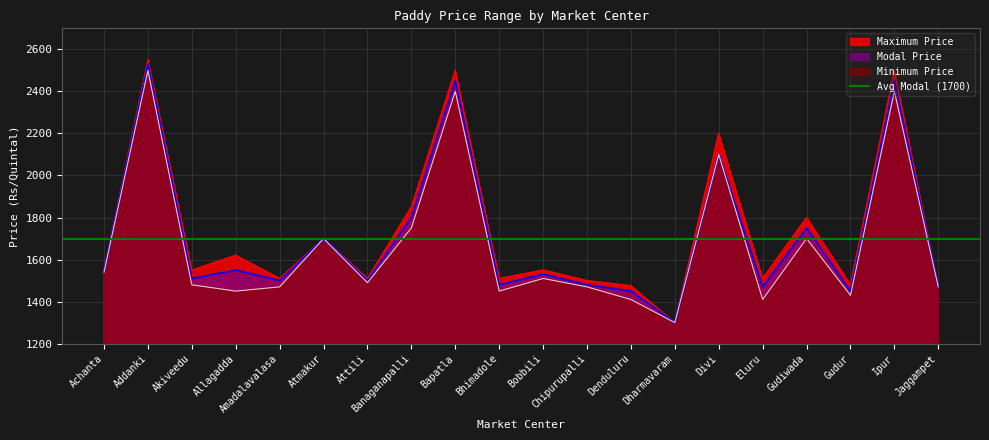

At how many categories does at least one series exceed 1852?

4